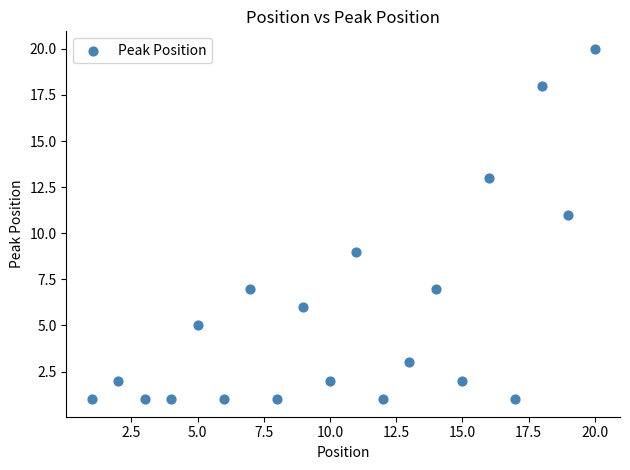

What is the range of Y values (max minus min)?

19